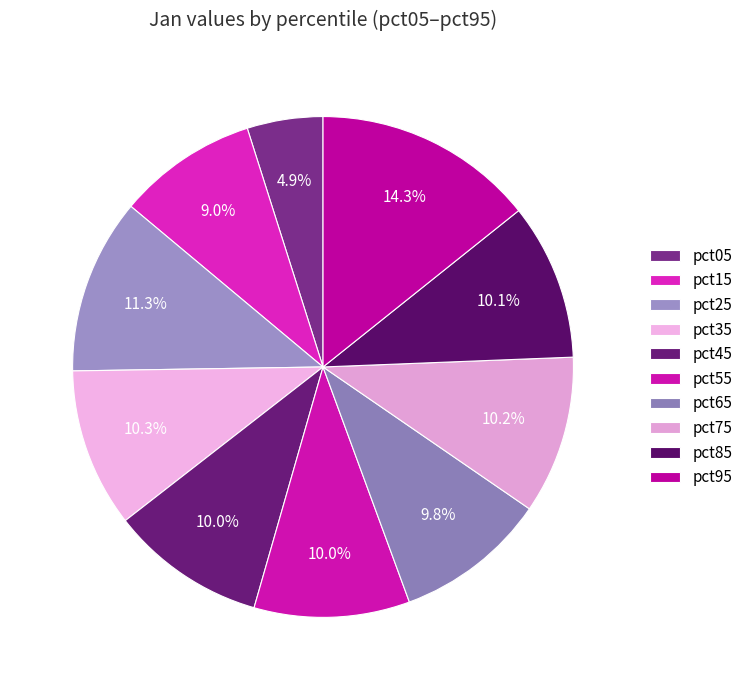

How many segments does this pie chart have?

10